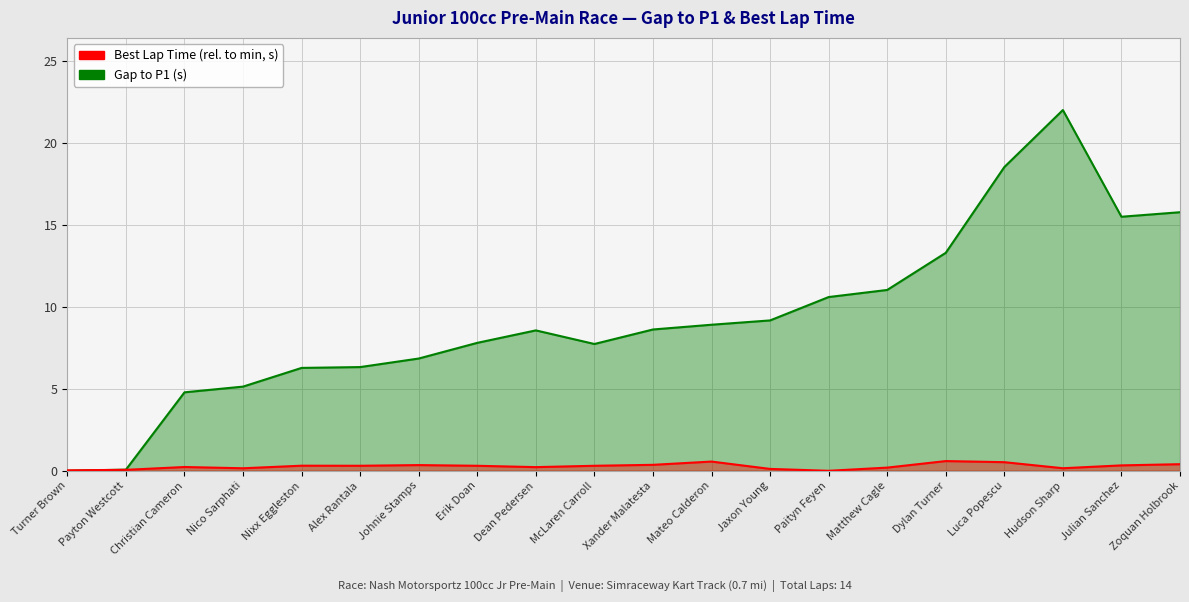

The Gap to P1 series shows 20.6 at Zoquan Holbrook. True or false?

False